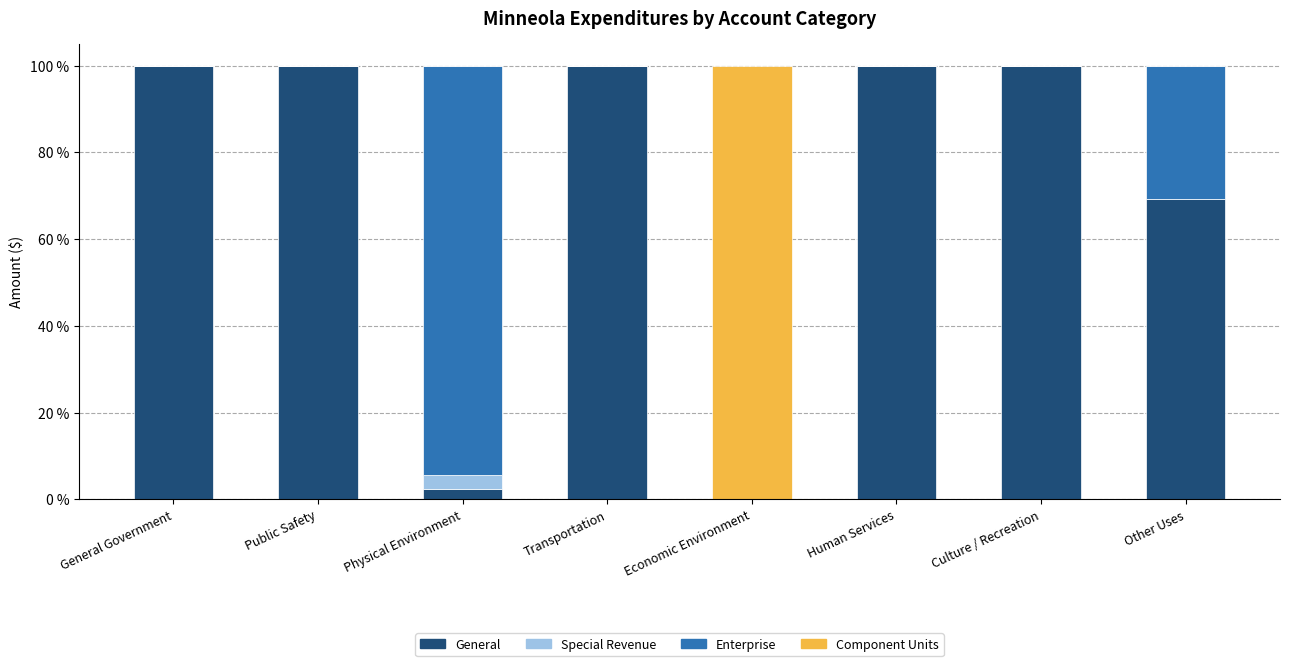

What is the sum of the General values at Economic Environment and General Government?

100.0